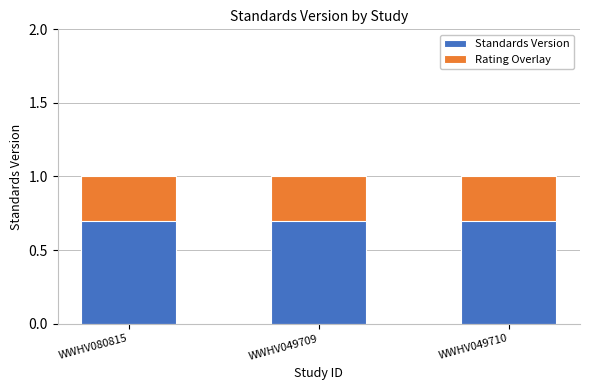

What are all the series names shown in the legend?

Standards Version, Rating Overlay